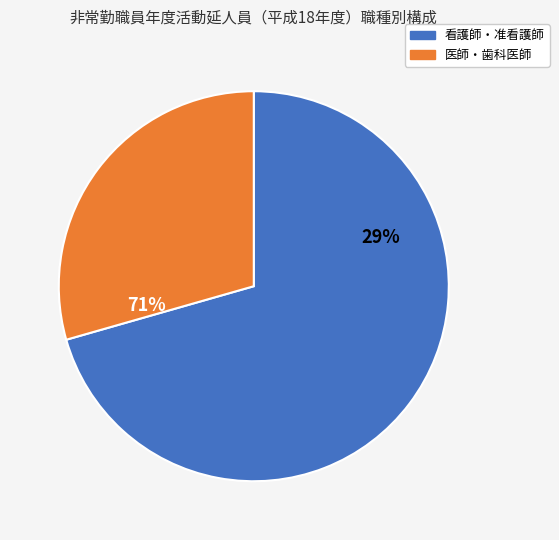

Which slice is the largest?

看護師